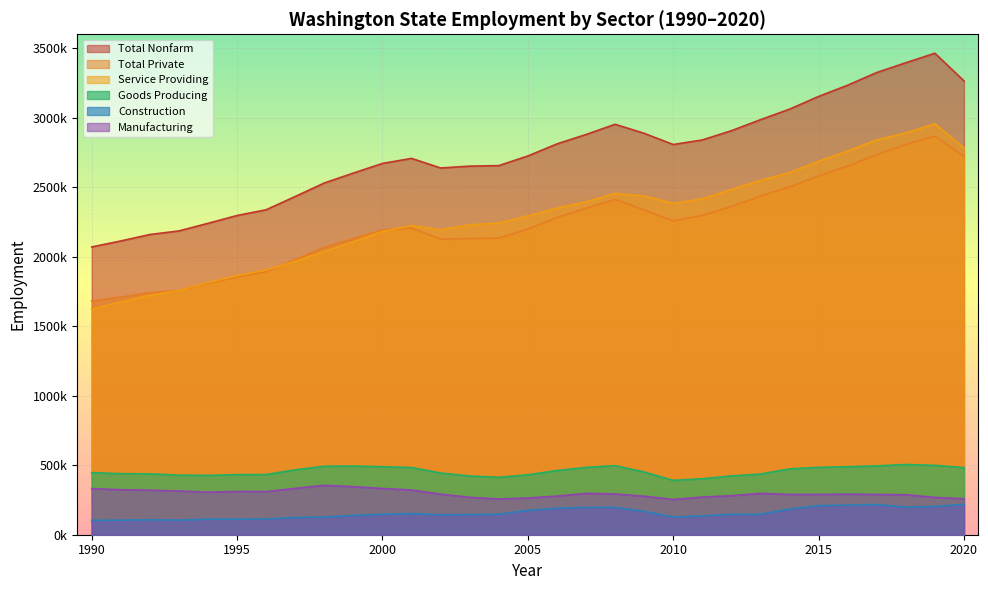

What are all the series names shown in the legend?

Total Nonfarm, Total Private, Service Providing, Goods Producing, Construction, Manufacturing